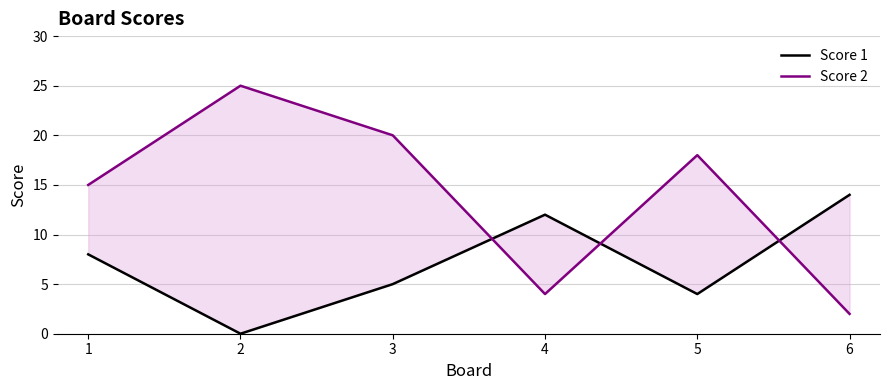

What is the total value across all series at 1?

23